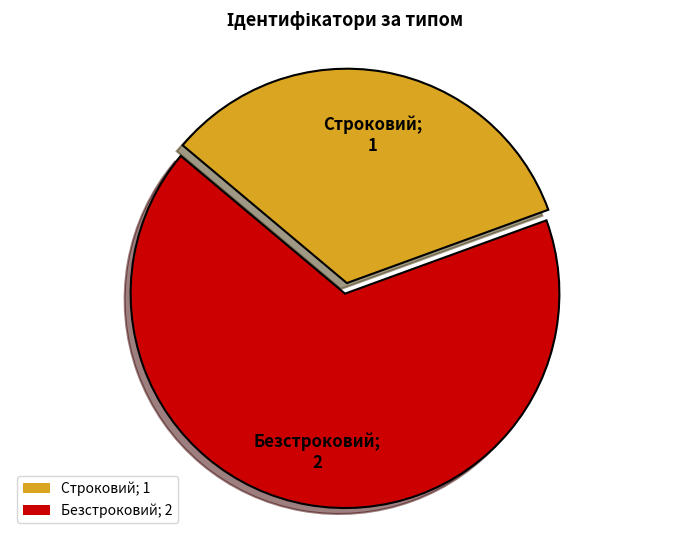

Do Безстроковий; 2 and Строковий; 1 together represent more than half of the pie?

Yes